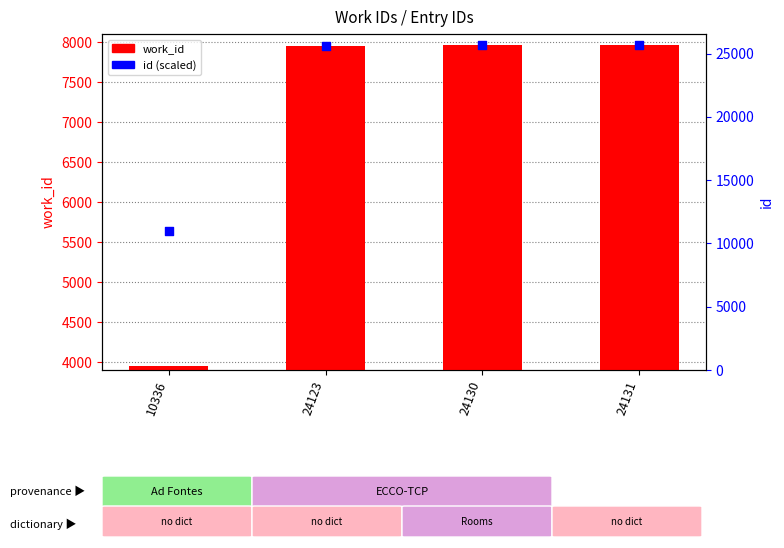

What is the change in value from 24123 to 24131?

+1.3